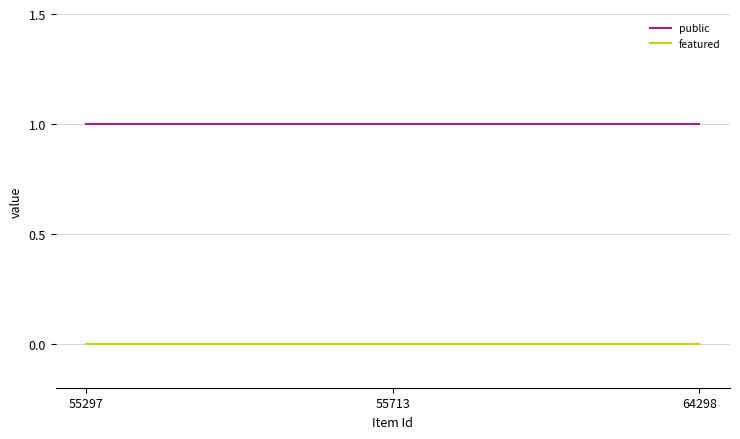

Is the value of featured at 64298 greater than the value of public at 55713?

No